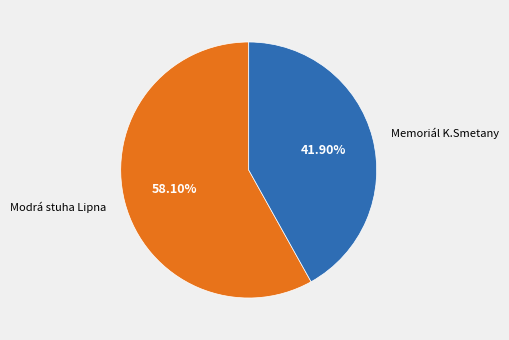

Is there any slice that represents more than half of the pie?

Yes